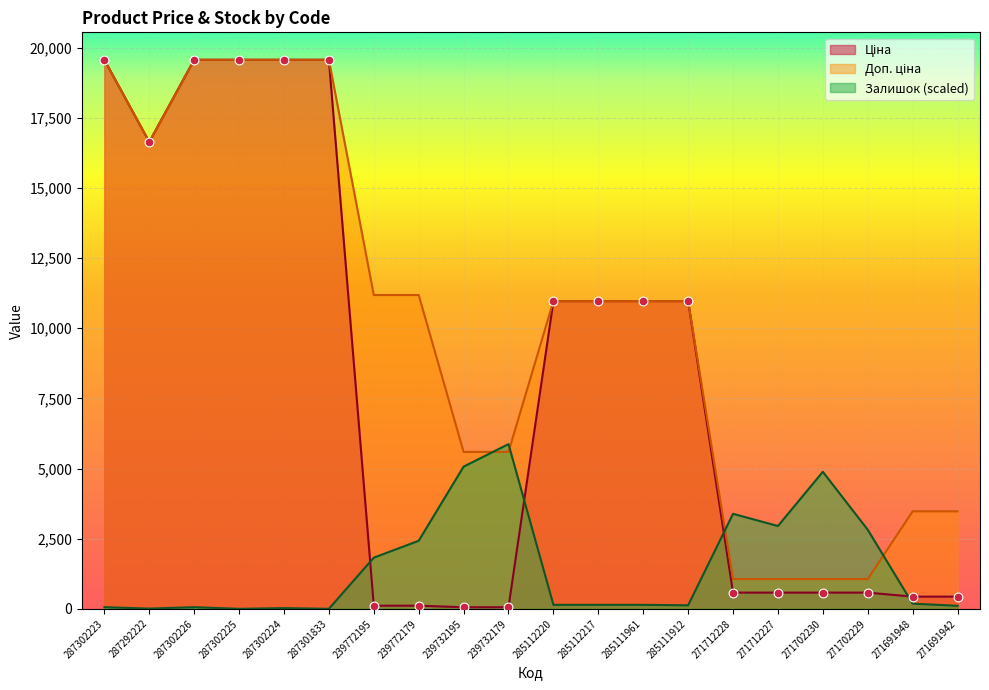

What is the total value across all series at 239732195?

10713.7